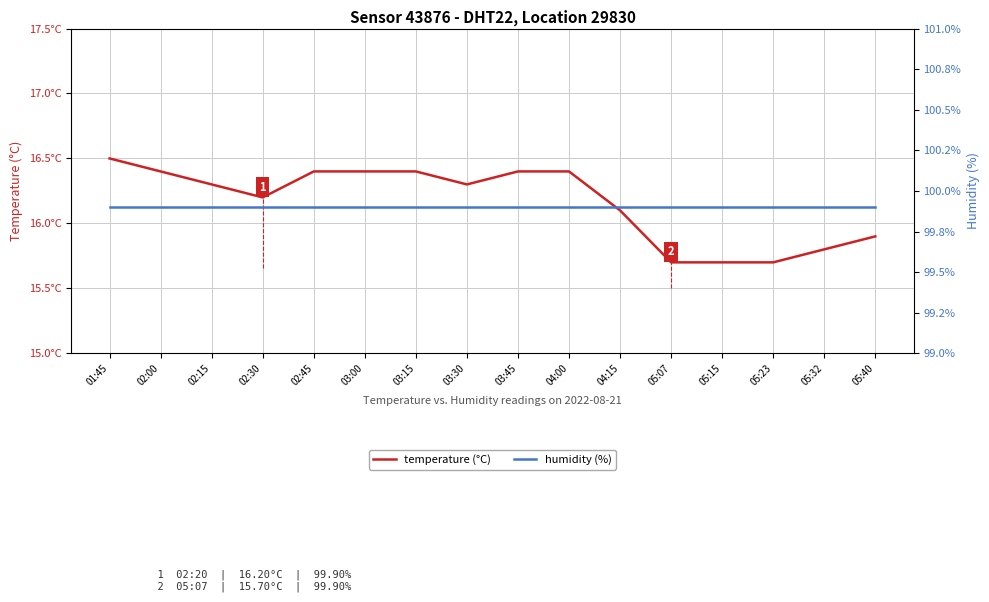

At which label does temperature (°C) first exceed 16?

01:45